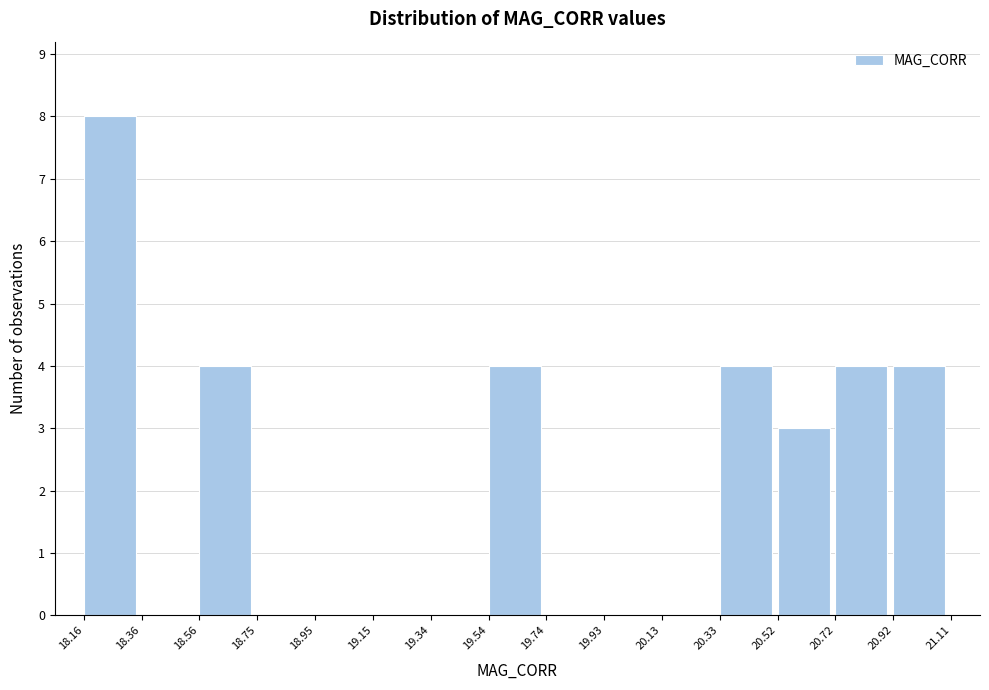

How tall is the bar that spans 20.92 to 21.11 on the x-axis? The values are not printed on the chart, so give them approximately, as read against the axis.

4